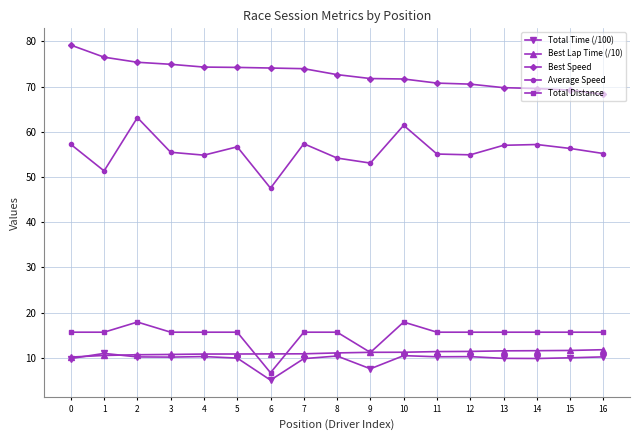

What is the difference between the second highest and second lowest values in the Best Speed series?

7.3